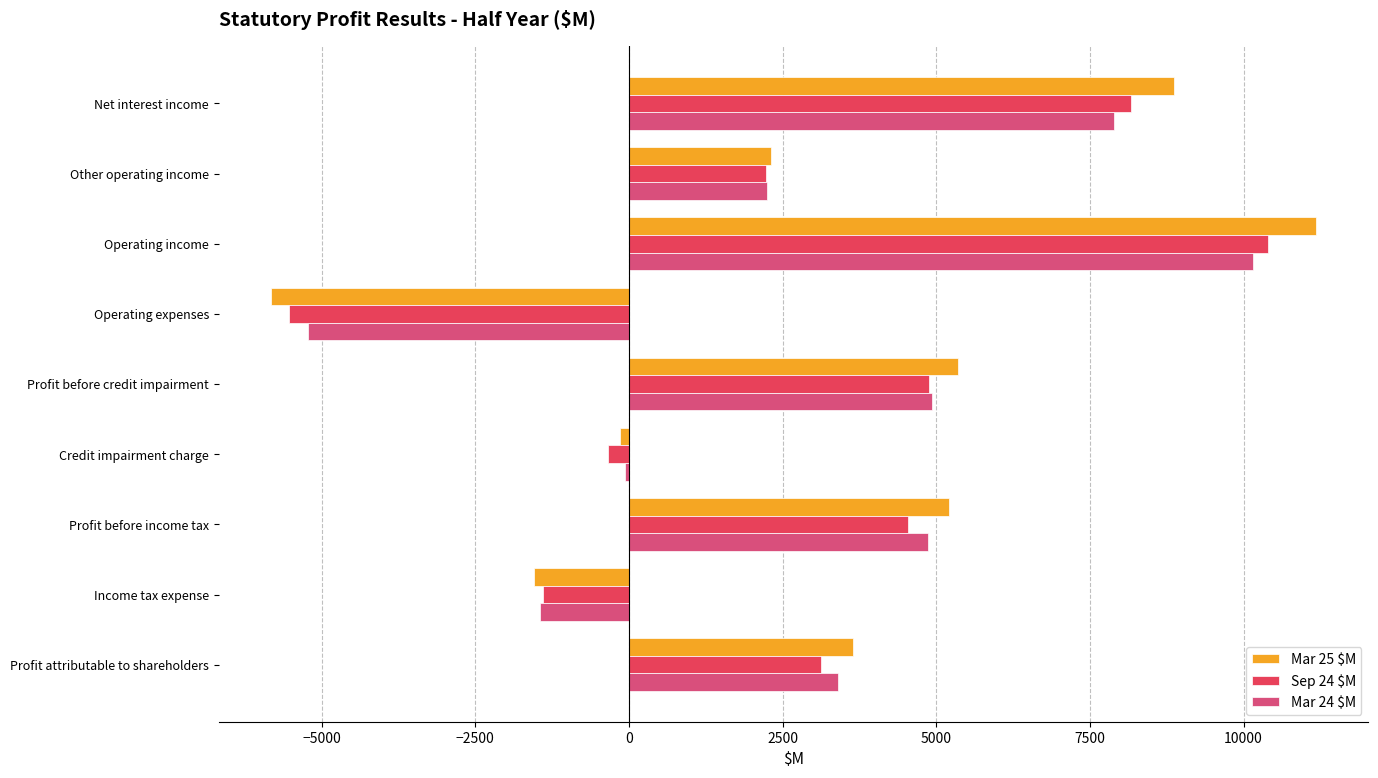

How many values in Mar 25 $M are below zero?

3